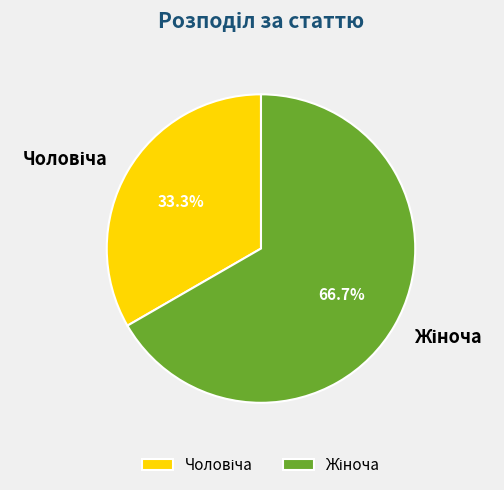

Is there any slice that represents more than half of the pie?

Yes